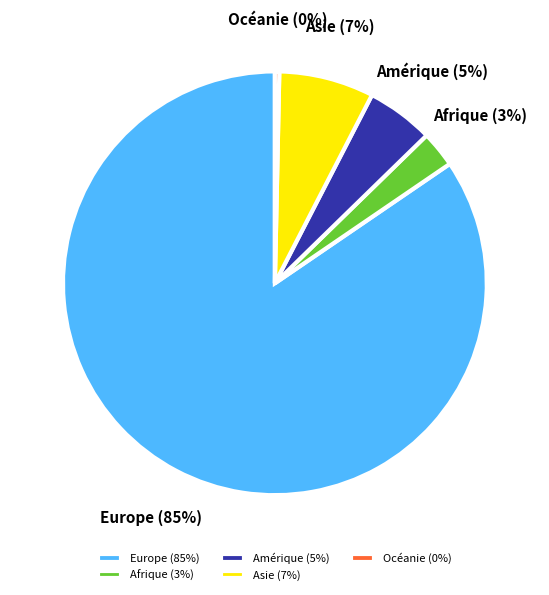

Combined, do Europe and Afrique account for over 50%?

Yes